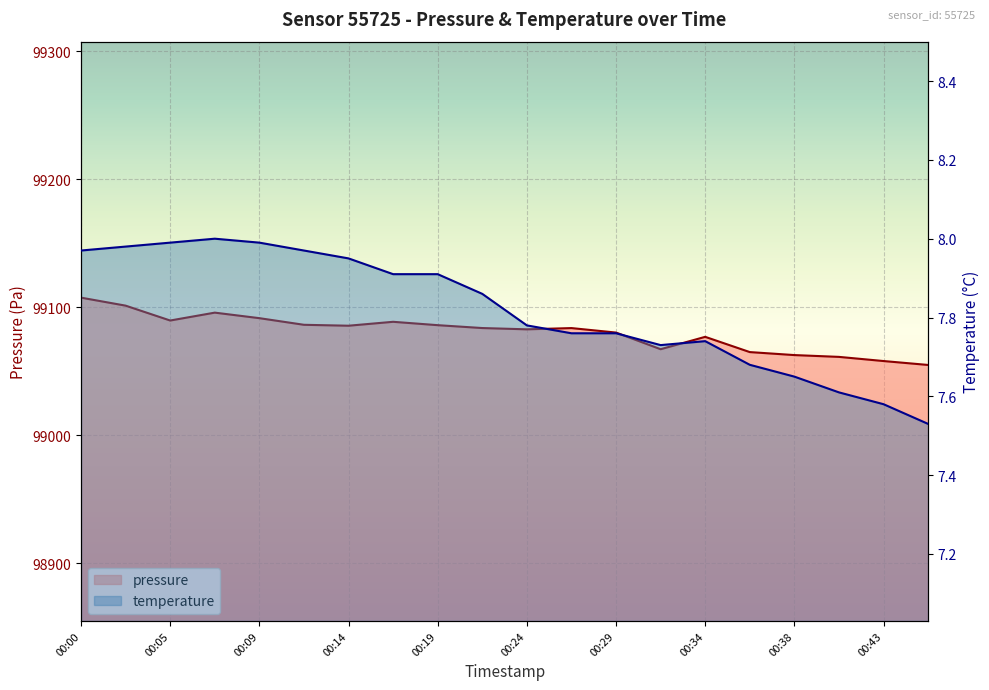

The value of pressure at 00:29 is 44110.1. True or false?

False